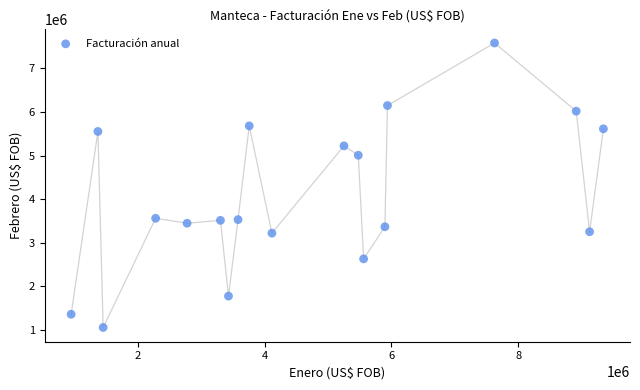

What is the range of Y values (max minus min)?

6522801.6